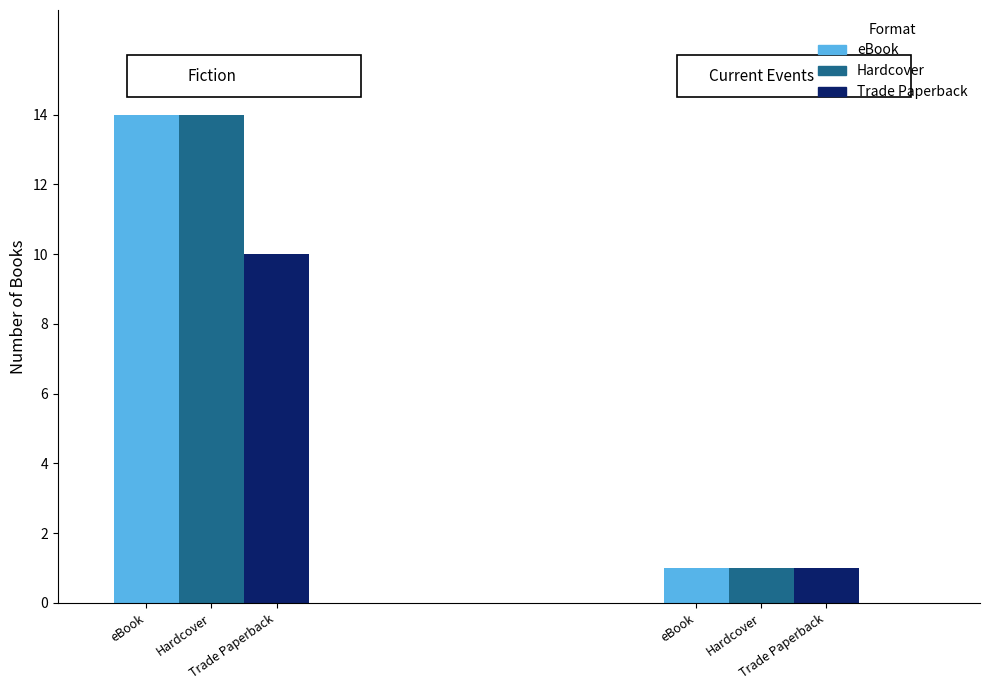

Which series has the largest range (max minus min)?

eBook